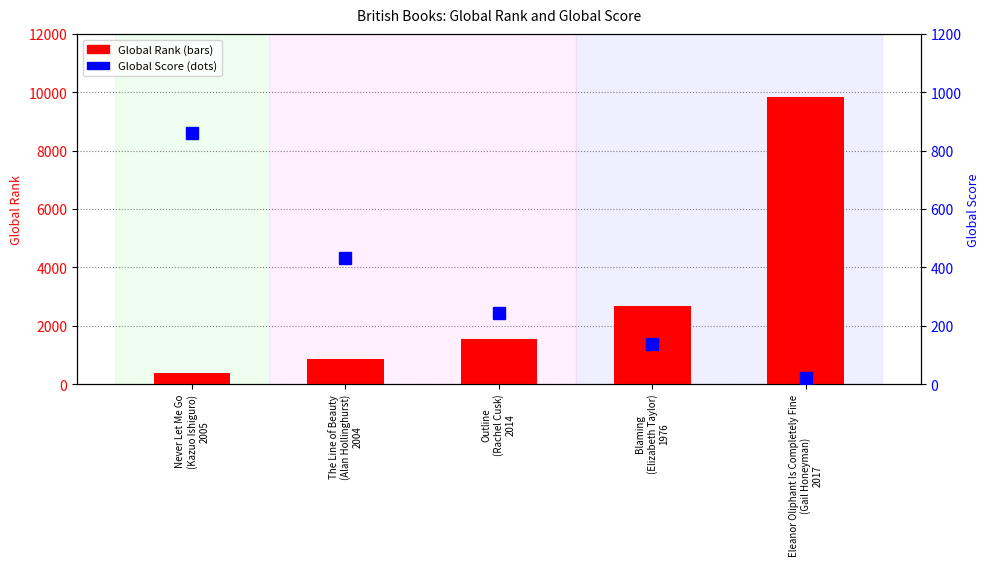

Is it true that Global Rank equals 387 at Never Let Me Go
(Kazuo Ishiguro)
2005?

True